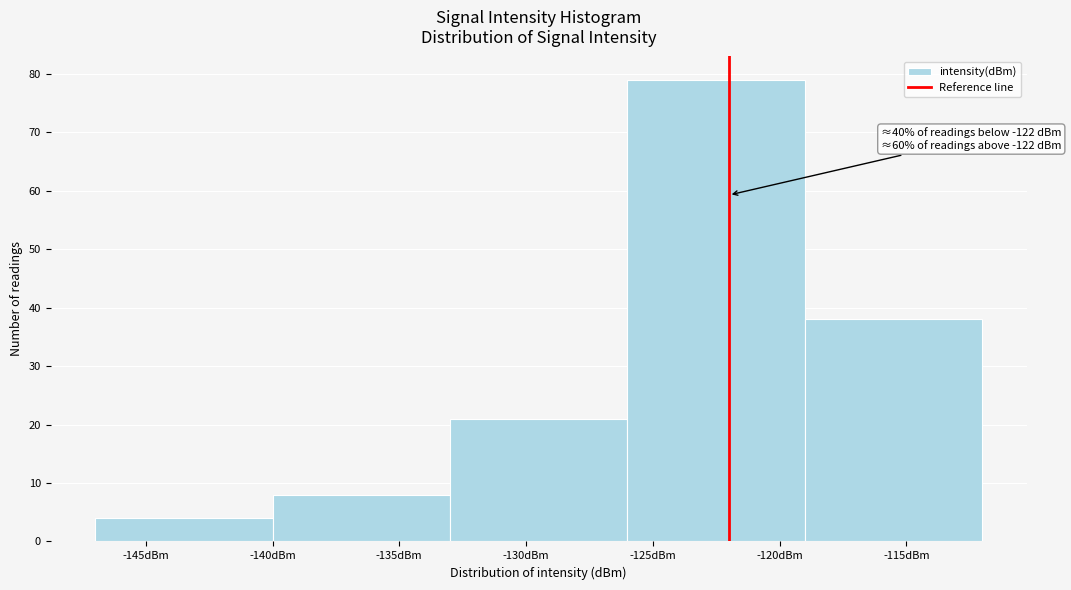

Over which range of the x-axis is the bar tallest?

-126 to -119